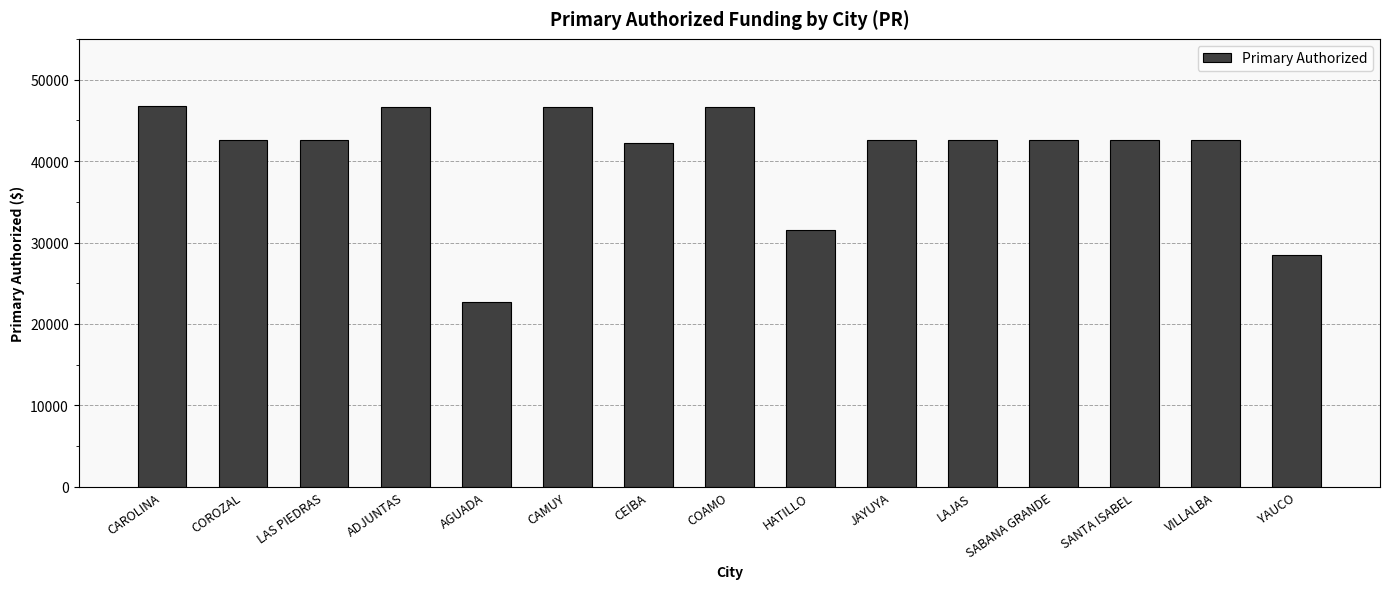

What is the label of the 13th bar from the left?

SANTA ISABEL